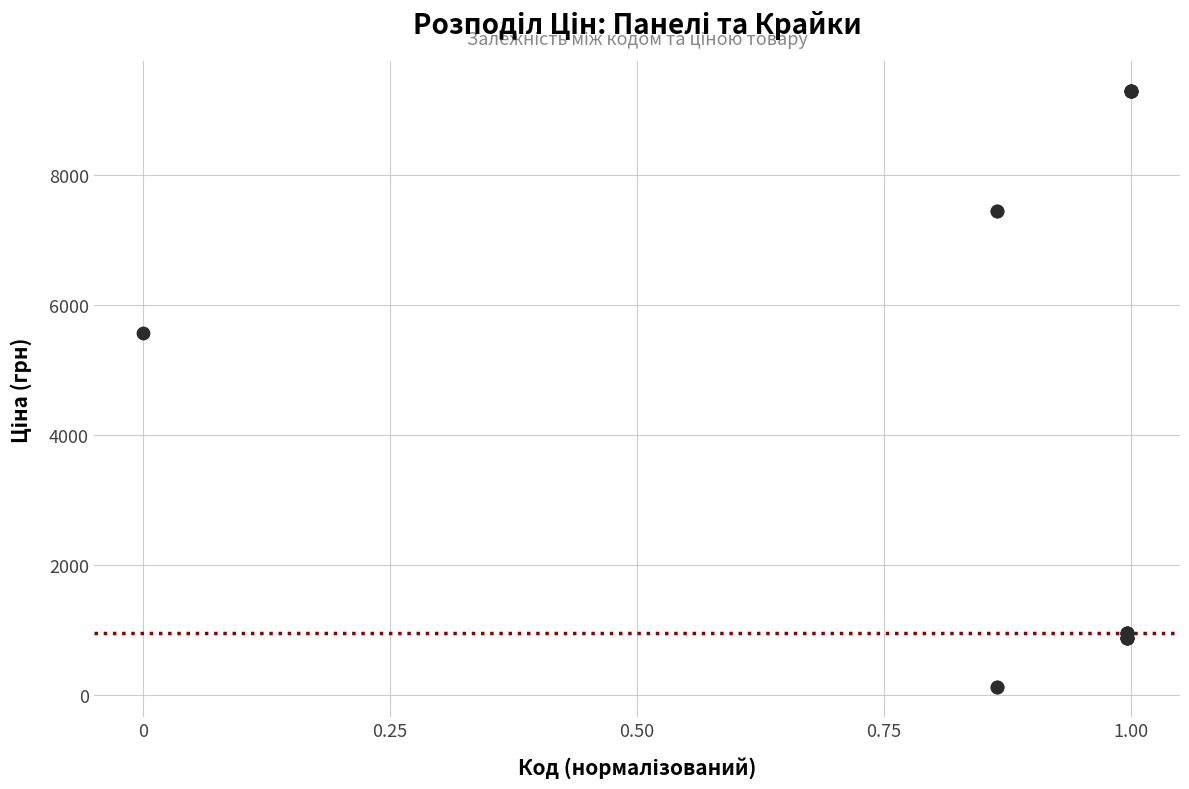

What Y value in the scatter plot is closest to 4701?

5560.3